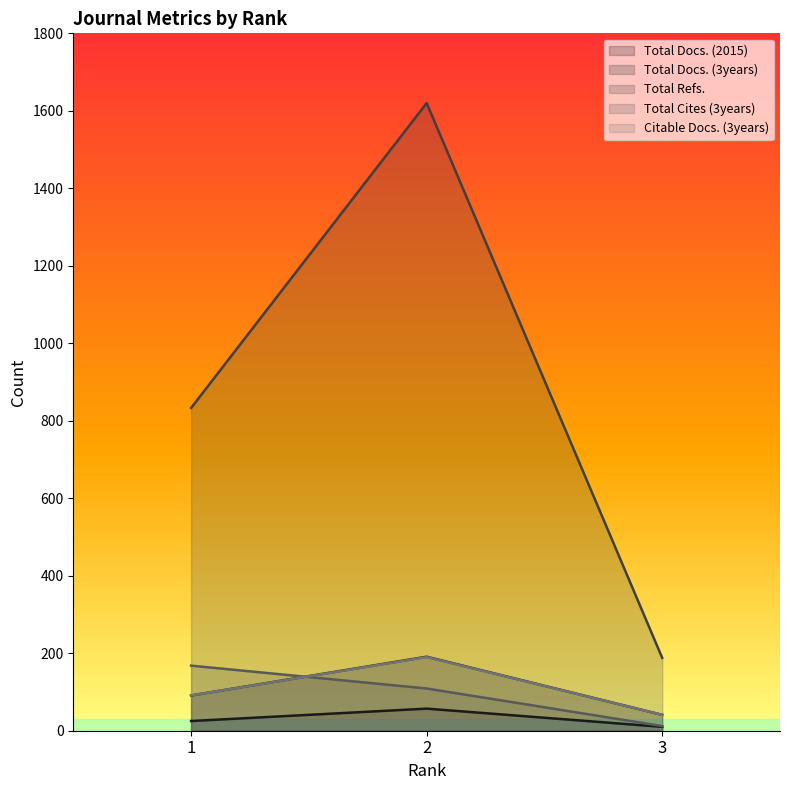

The value of Total Refs. at 1 is 833. True or false?

True